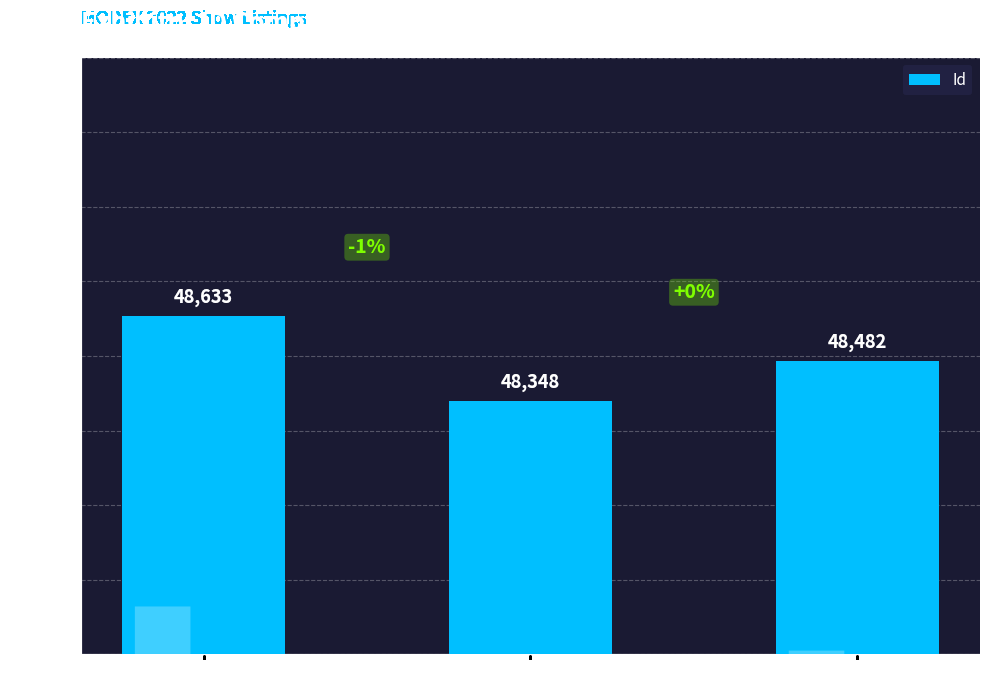

What is the value of the 2nd bar from the left?

48348